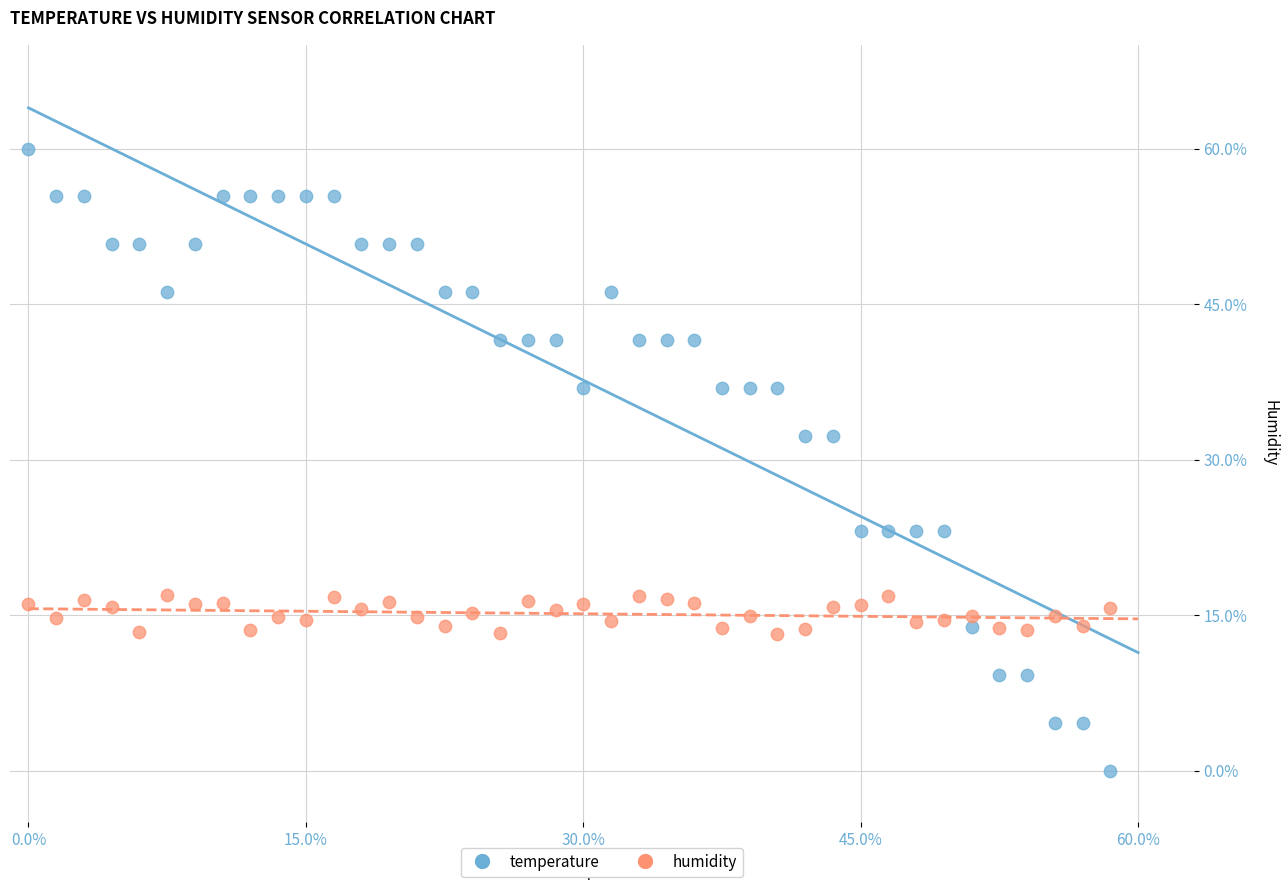

What is the X range (max minus min) for the scatter plot?

58.5